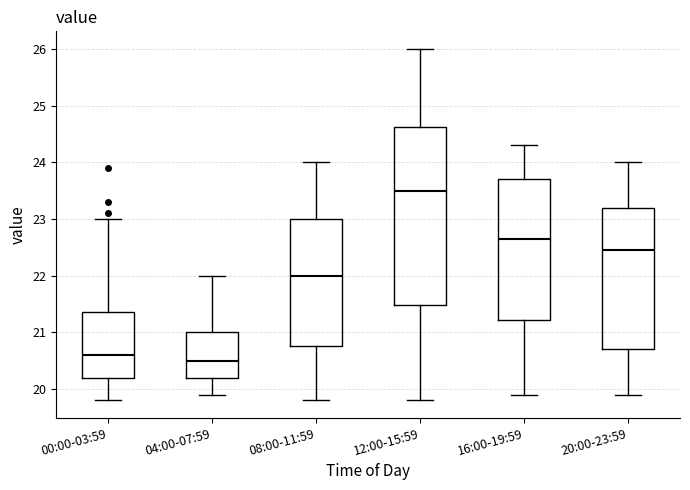

Where does the upper whisker of the box for 04:00-07:59 end on the y-axis? The values are not printed on the chart, so give them approximately, as read against the axis.

22.0